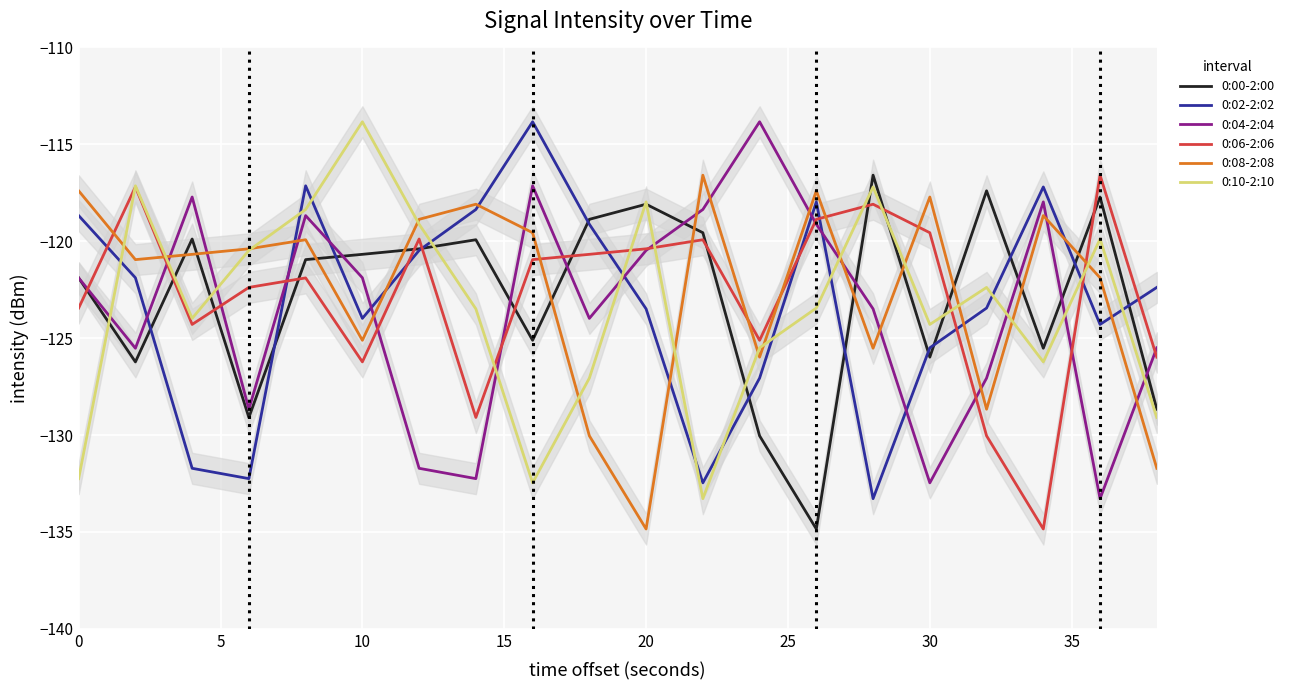

True or false: 0:04-2:04 has a value of -90.1 at 30.

False